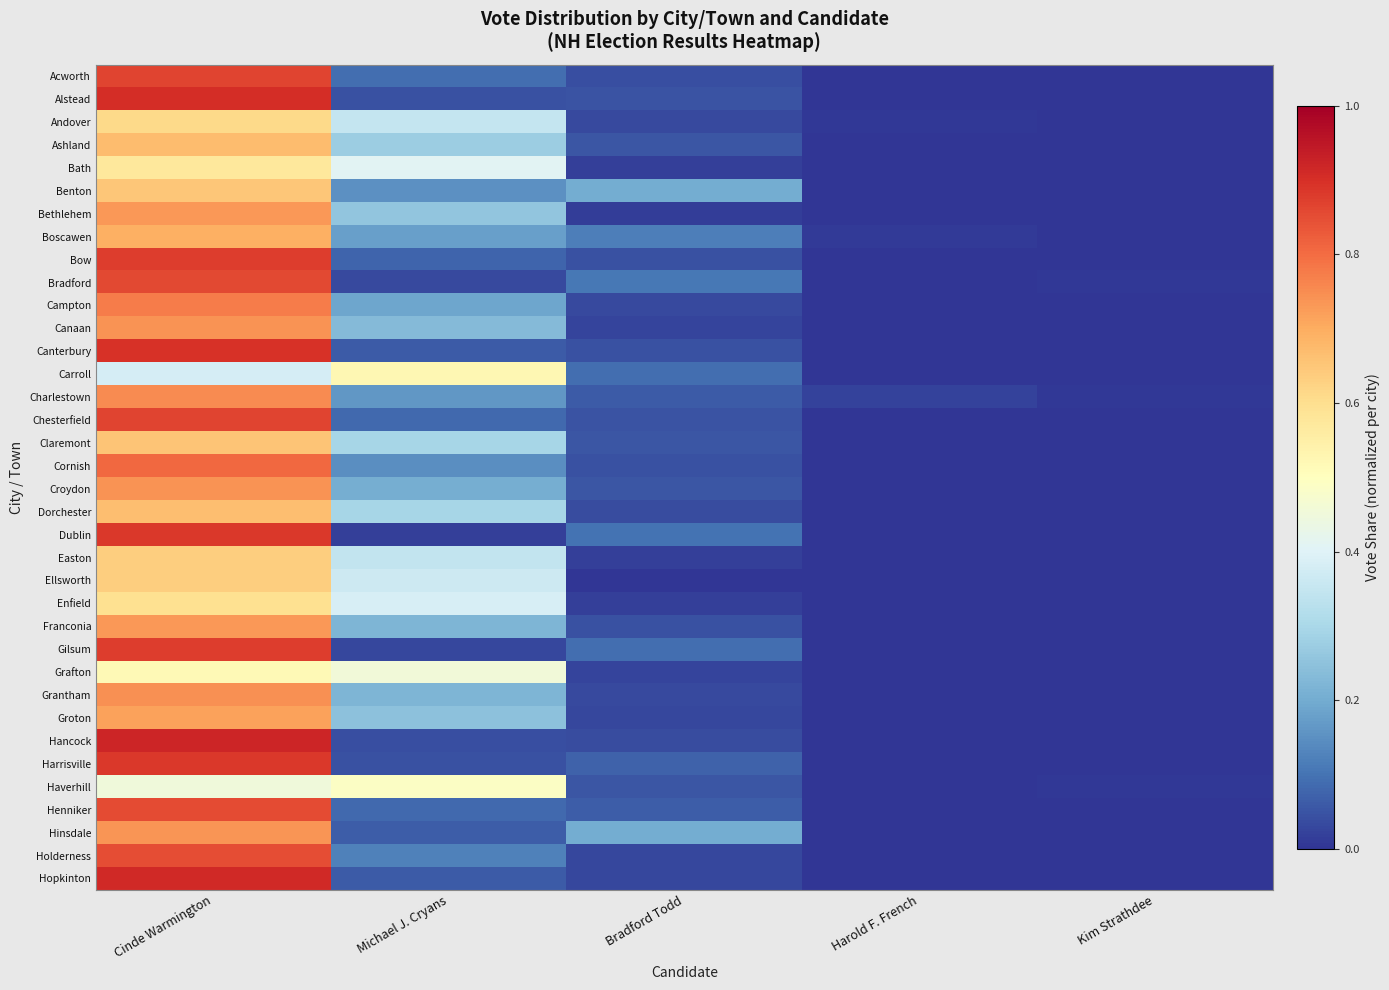

Reading right to left, list all the values displayed in this chart.

Acworth: Kim Strathdee=0.0	Harold F. French=0.0	Bradford Todd=0.0	Michael J. Cryans=0.1	Cinde Warmington=0.9
Alstead: Kim Strathdee=0.0	Harold F. French=0.0	Bradford Todd=0.0	Michael J. Cryans=0.0	Cinde Warmington=0.9
Andover: Kim Strathdee=0.0	Harold F. French=0.0	Bradford Todd=0.0	Michael J. Cryans=0.4	Cinde Warmington=0.6
Ashland: Kim Strathdee=0.0	Harold F. French=0.0	Bradford Todd=0.1	Michael J. Cryans=0.3	Cinde Warmington=0.7
Bath: Kim Strathdee=0.0	Harold F. French=0.0	Bradford Todd=0.0	Michael J. Cryans=0.4	Cinde Warmington=0.6
Benton: Kim Strathdee=0.0	Harold F. French=0.0	Bradford Todd=0.2	Michael J. Cryans=0.1	Cinde Warmington=0.6
Bethlehem: Kim Strathdee=0.0	Harold F. French=0.0	Bradford Todd=0.0	Michael J. Cryans=0.3	Cinde Warmington=0.7
Boscawen: Kim Strathdee=0.0	Harold F. French=0.0	Bradford Todd=0.1	Michael J. Cryans=0.2	Cinde Warmington=0.7
Bow: Kim Strathdee=0.0	Harold F. French=0.0	Bradford Todd=0.0	Michael J. Cryans=0.1	Cinde Warmington=0.9
Bradford: Kim Strathdee=0.0	Harold F. French=0.0	Bradford Todd=0.1	Michael J. Cryans=0.0	Cinde Warmington=0.9
Campton: Kim Strathdee=0.0	Harold F. French=0.0	Bradford Todd=0.0	Michael J. Cryans=0.2	Cinde Warmington=0.8
Canaan: Kim Strathdee=0.0	Harold F. French=0.0	Bradford Todd=0.0	Michael J. Cryans=0.2	Cinde Warmington=0.7
Canterbury: Kim Strathdee=0.0	Harold F. French=0.0	Bradford Todd=0.0	Michael J. Cryans=0.1	Cinde Warmington=0.9
Carroll: Kim Strathdee=0.0	Harold F. French=0.0	Bradford Todd=0.1	Michael J. Cryans=0.5	Cinde Warmington=0.4
Charlestown: Kim Strathdee=0.0	Harold F. French=0.0	Bradford Todd=0.1	Michael J. Cryans=0.2	Cinde Warmington=0.8
Chesterfield: Kim Strathdee=0.0	Harold F. French=0.0	Bradford Todd=0.0	Michael J. Cryans=0.1	Cinde Warmington=0.9
Claremont: Kim Strathdee=0.0	Harold F. French=0.0	Bradford Todd=0.1	Michael J. Cryans=0.3	Cinde Warmington=0.7
Cornish: Kim Strathdee=0.0	Harold F. French=0.0	Bradford Todd=0.0	Michael J. Cryans=0.1	Cinde Warmington=0.8
Croydon: Kim Strathdee=0.0	Harold F. French=0.0	Bradford Todd=0.1	Michael J. Cryans=0.2	Cinde Warmington=0.7
Dorchester: Kim Strathdee=0.0	Harold F. French=0.0	Bradford Todd=0.0	Michael J. Cryans=0.3	Cinde Warmington=0.7
Dublin: Kim Strathdee=0.0	Harold F. French=0.0	Bradford Todd=0.1	Michael J. Cryans=0.0	Cinde Warmington=0.9
Easton: Kim Strathdee=0.0	Harold F. French=0.0	Bradford Todd=0.0	Michael J. Cryans=0.3	Cinde Warmington=0.6
Ellsworth: Kim Strathdee=0.0	Harold F. French=0.0	Bradford Todd=0.0	Michael J. Cryans=0.4	Cinde Warmington=0.6
Enfield: Kim Strathdee=0.0	Harold F. French=0.0	Bradford Todd=0.0	Michael J. Cryans=0.4	Cinde Warmington=0.6
Franconia: Kim Strathdee=0.0	Harold F. French=0.0	Bradford Todd=0.0	Michael J. Cryans=0.2	Cinde Warmington=0.7
Gilsum: Kim Strathdee=0.0	Harold F. French=0.0	Bradford Todd=0.1	Michael J. Cryans=0.0	Cinde Warmington=0.9
Grafton: Kim Strathdee=0.0	Harold F. French=0.0	Bradford Todd=0.0	Michael J. Cryans=0.5	Cinde Warmington=0.5
Grantham: Kim Strathdee=0.0	Harold F. French=0.0	Bradford Todd=0.0	Michael J. Cryans=0.2	Cinde Warmington=0.7
Groton: Kim Strathdee=0.0	Harold F. French=0.0	Bradford Todd=0.0	Michael J. Cryans=0.2	Cinde Warmington=0.7
Hancock: Kim Strathdee=0.0	Harold F. French=0.0	Bradford Todd=0.0	Michael J. Cryans=0.0	Cinde Warmington=0.9
Harrisville: Kim Strathdee=0.0	Harold F. French=0.0	Bradford Todd=0.1	Michael J. Cryans=0.0	Cinde Warmington=0.9
Haverhill: Kim Strathdee=0.0	Harold F. French=0.0	Bradford Todd=0.1	Michael J. Cryans=0.5	Cinde Warmington=0.5
Henniker: Kim Strathdee=0.0	Harold F. French=0.0	Bradford Todd=0.1	Michael J. Cryans=0.1	Cinde Warmington=0.9
Hinsdale: Kim Strathdee=0.0	Harold F. French=0.0	Bradford Todd=0.2	Michael J. Cryans=0.1	Cinde Warmington=0.7
Holderness: Kim Strathdee=0.0	Harold F. French=0.0	Bradford Todd=0.0	Michael J. Cryans=0.1	Cinde Warmington=0.8
Hopkinton: Kim Strathdee=0.0	Harold F. French=0.0	Bradford Todd=0.0	Michael J. Cryans=0.1	Cinde Warmington=0.9